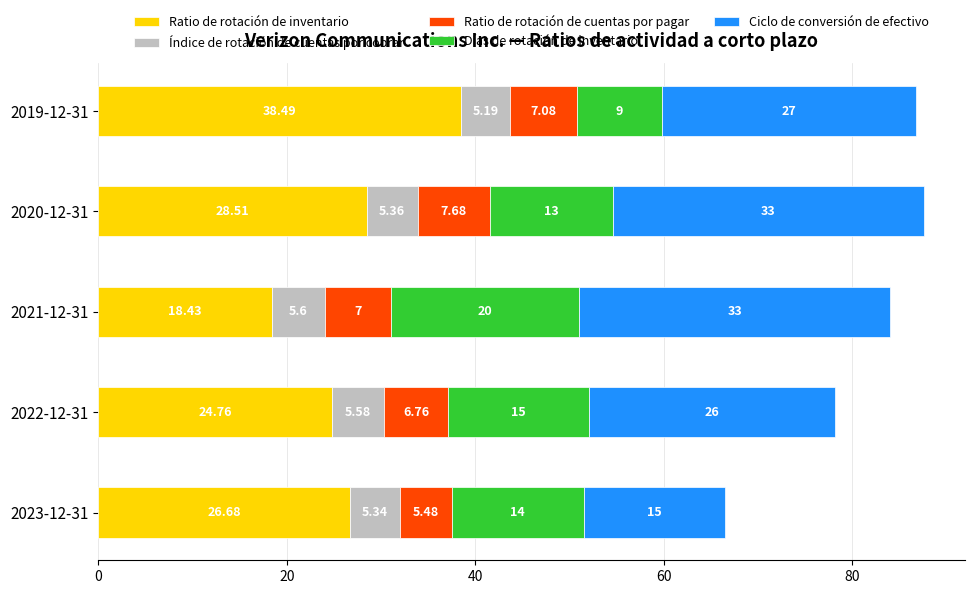

What is the total value across all series at 2019-12-31?

86.8